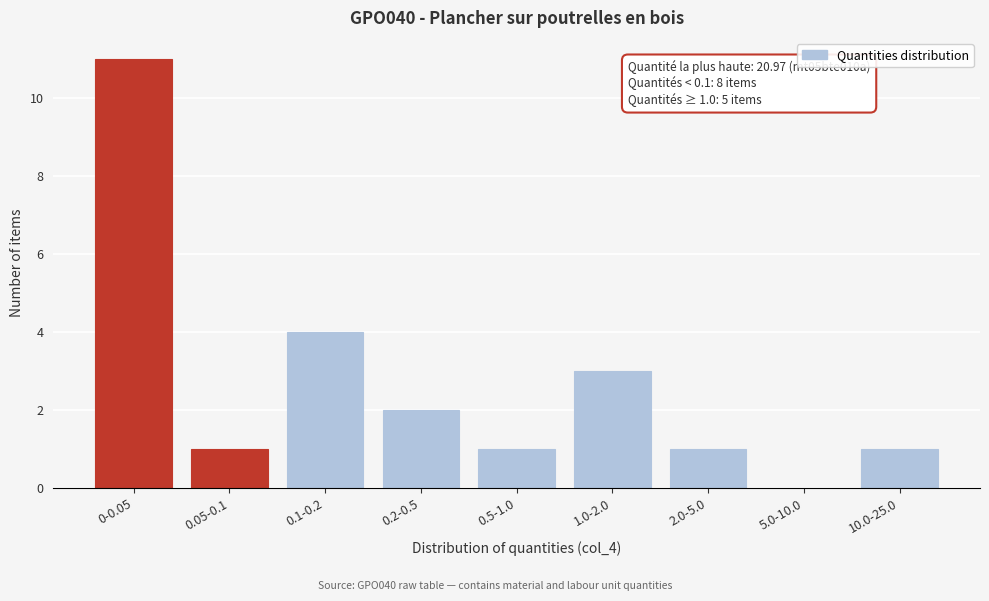

Reading left to right, list all the values displayed in this chart.

0-0.05=11	0.05-0.1=1	0.1-0.2=4	0.2-0.5=2	0.5-1.0=1	1.0-2.0=3	2.0-5.0=1	5.0-10.0=0	10.0-25.0=1